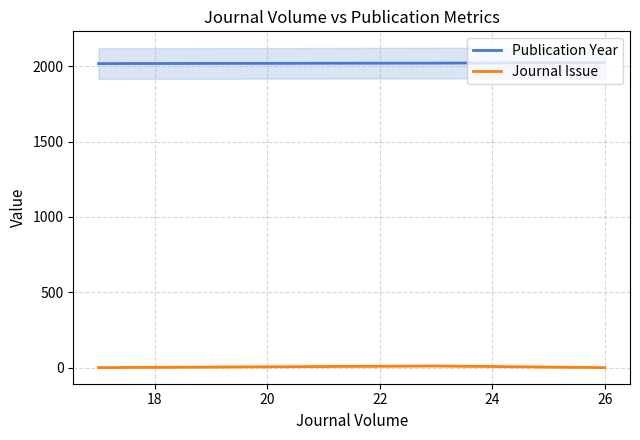

What is the value of the Journal Issue point at the 1st from the left?

1